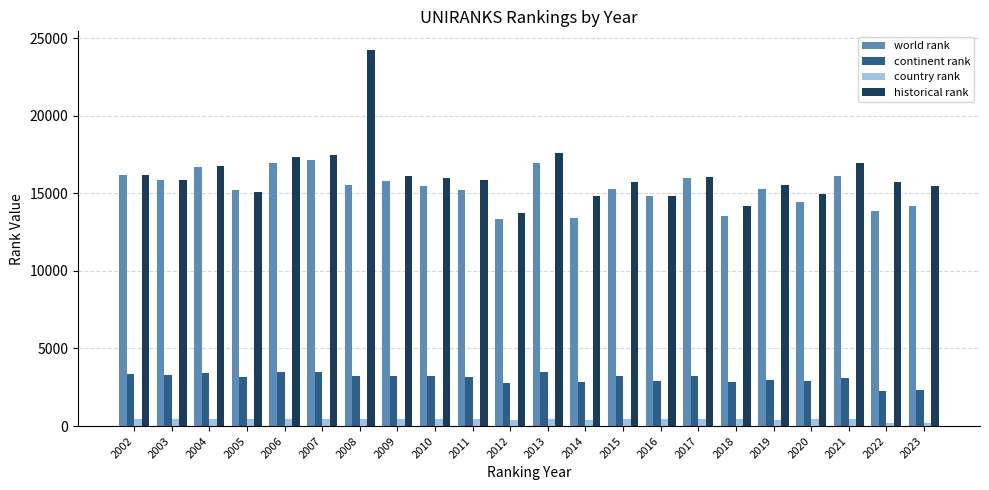

What is the highest value of the world rank series?

17130